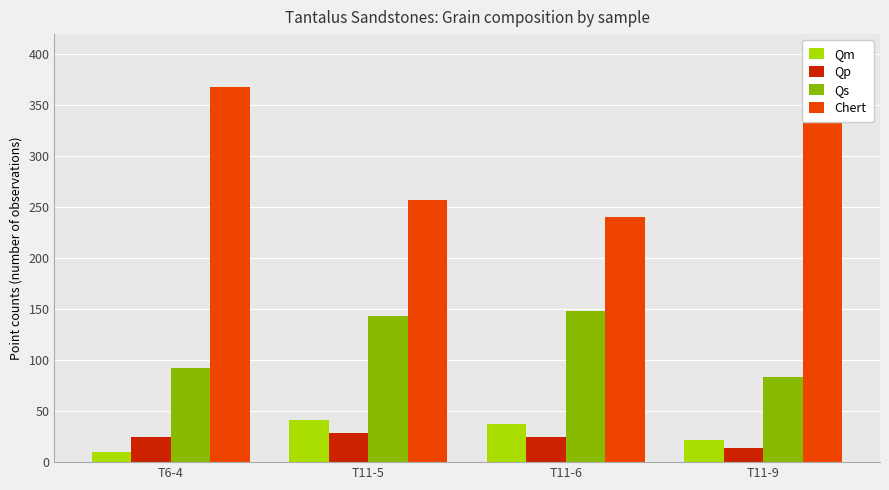

How many categories are shown in the chart?

4